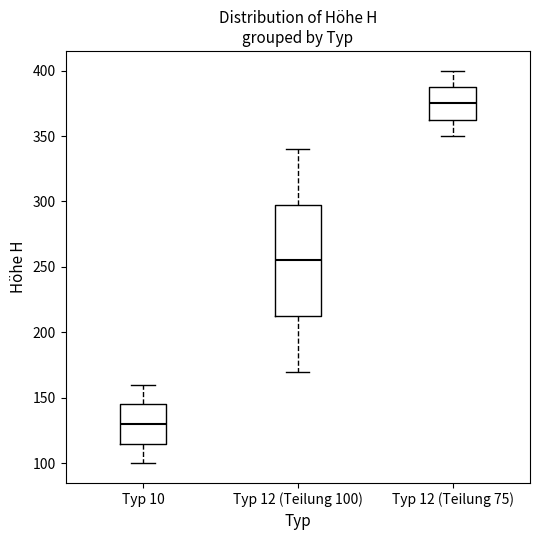

Reading left to right, read every box against the y-axis: the position of its median line, the range the box covers, and the ends of its whiskers. The values are not printed on the chart, so give them approximately, as read against the axis.

Typ 10: median 130, box 115 to 145, whiskers 100 to 160
Typ 12 (Teilung 100): median 255, box 215 to 300, whiskers 170 to 340
Typ 12 (Teilung 75): median 375, box 365 to 390, whiskers 350 to 400